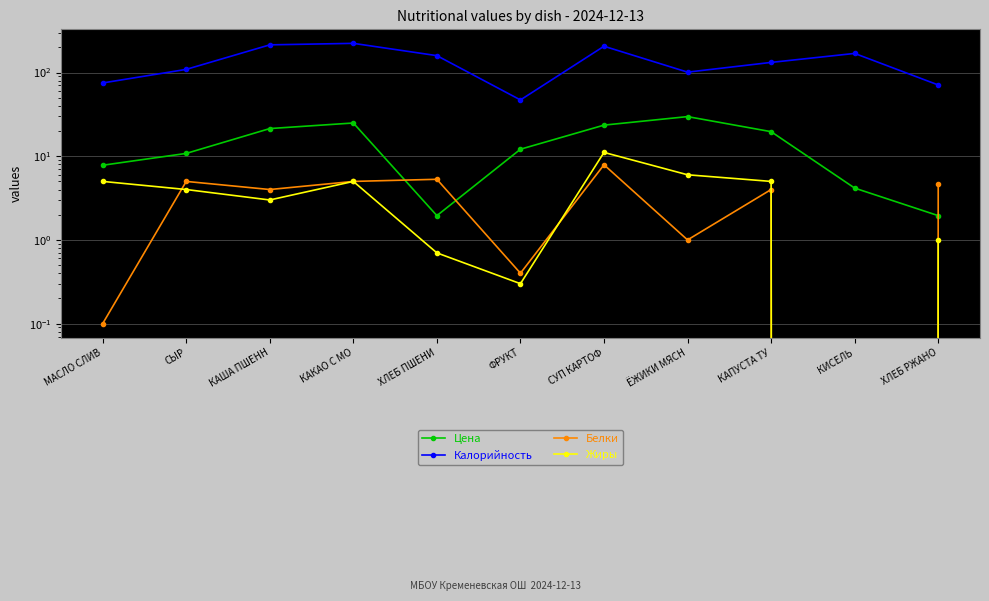

What are all the series names shown in the legend?

Цена, Калорийность, Белки, Жиры